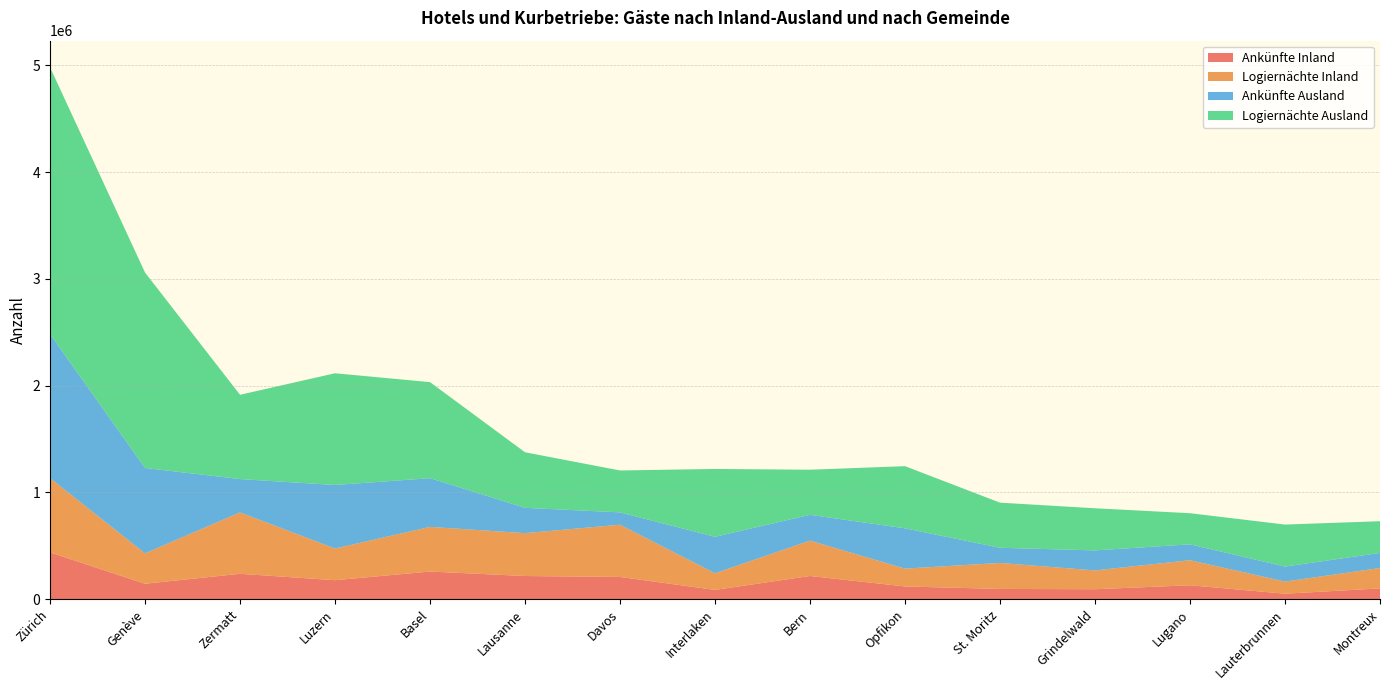

Reading left to right, transcribe all the data shown in this chart.

Ankünfte Inland: 438315	144962	238034	178021	259170	217206	208383	87263	217522	119430	96368	93547	130487	51570	101218
Logiernächte Inland: 696411	284419	575213	296896	418298	401584	489470	156026	331481	167123	243442	176147	234955	113712	191285
Ankünfte Ausland: 1348975	799670	311961	594854	455944	237189	115261	341374	241375	377391	141825	187657	148538	140380	140929
Logiernächte Ausland: 2498187	1830374	789304	1046333	899567	520193	392578	635218	422429	582063	422612	394395	291427	393469	297127